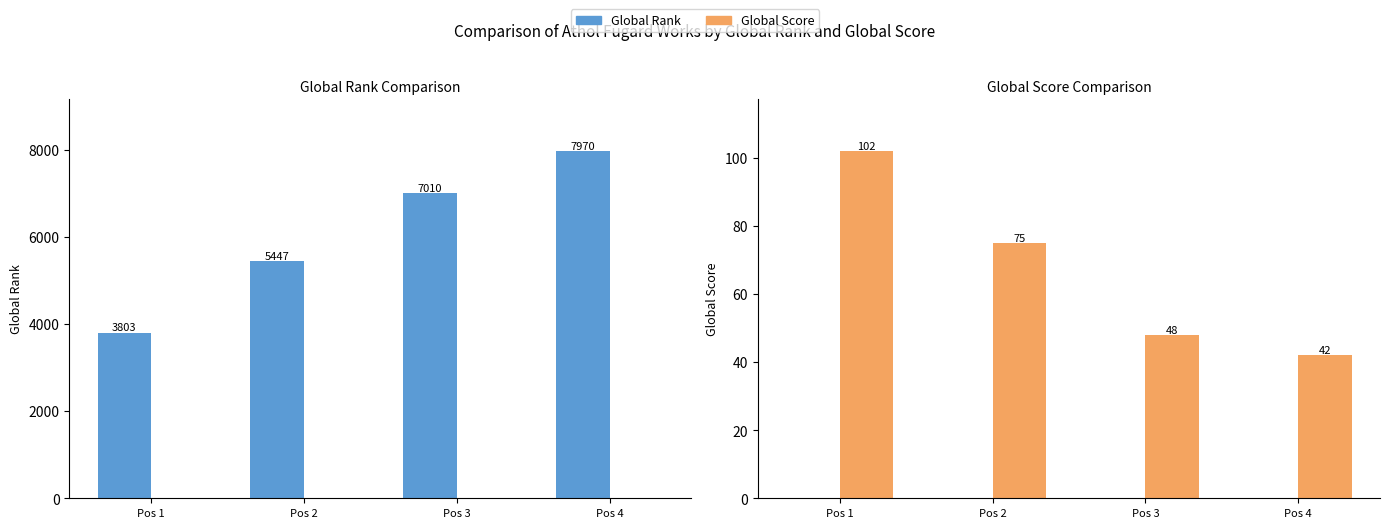

How many bars are there in each group?

2